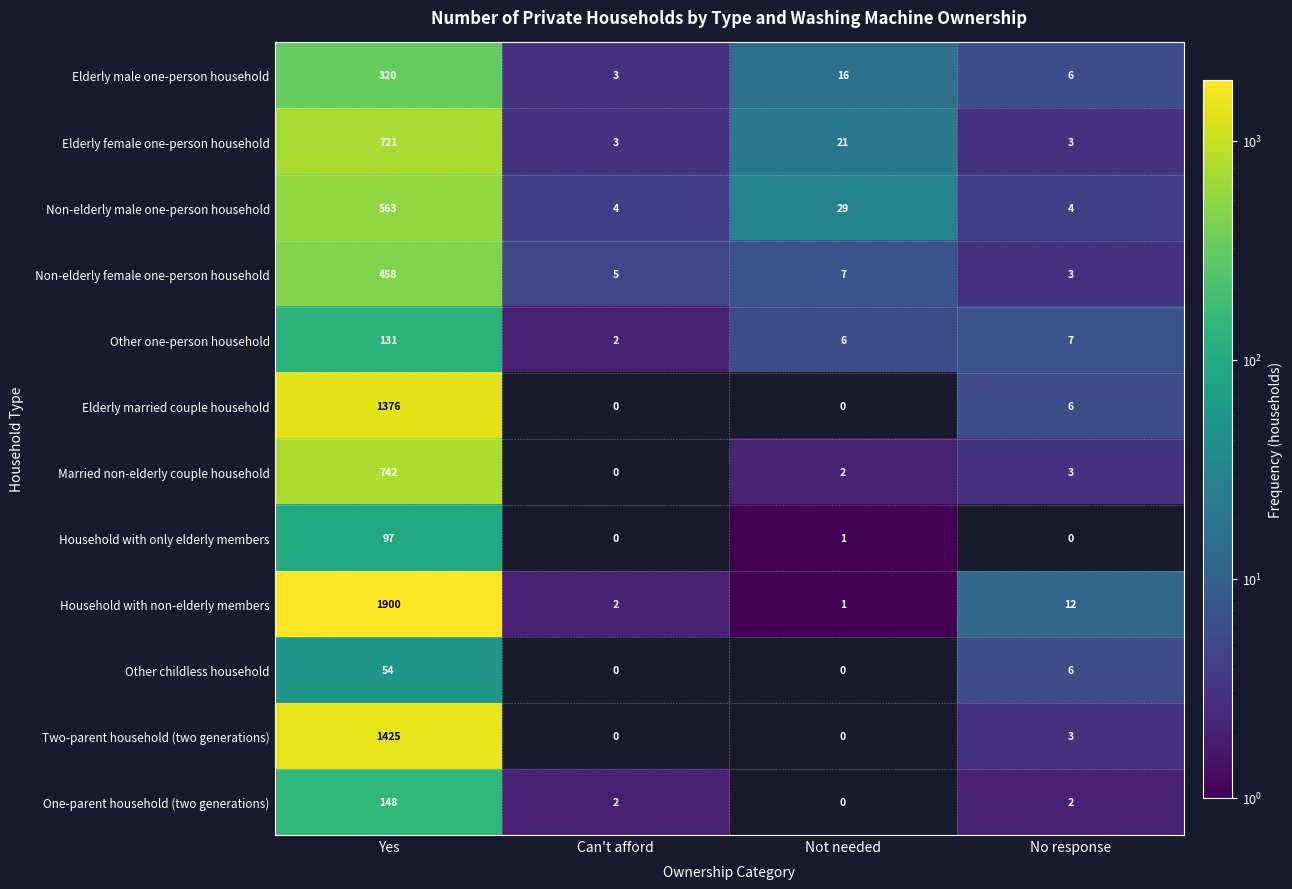

The Elderly male one-person household series shows 1 at Can't afford. True or false?

False